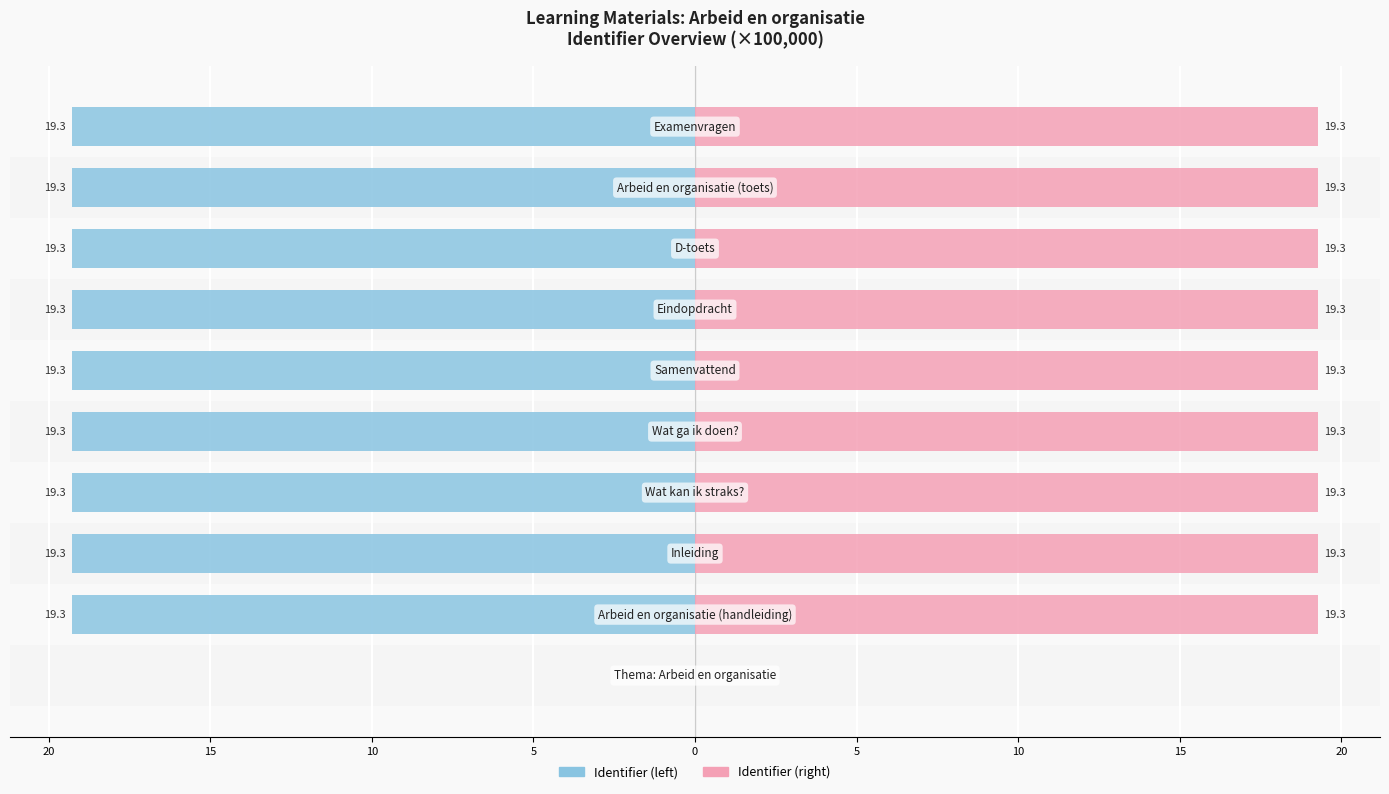

Reading left to right, what are all the values shown in this chart?

Identifier (left): 25=0.0	20=-19.3	15=-19.3	10=-19.3	5=-19.3	0=-19.3	5=-19.3	10=-19.3	15=-19.3	20=-19.3
Identifier (right): 25=0.0	20=19.3	15=19.3	10=19.3	5=19.3	0=19.3	5=19.3	10=19.3	15=19.3	20=19.3